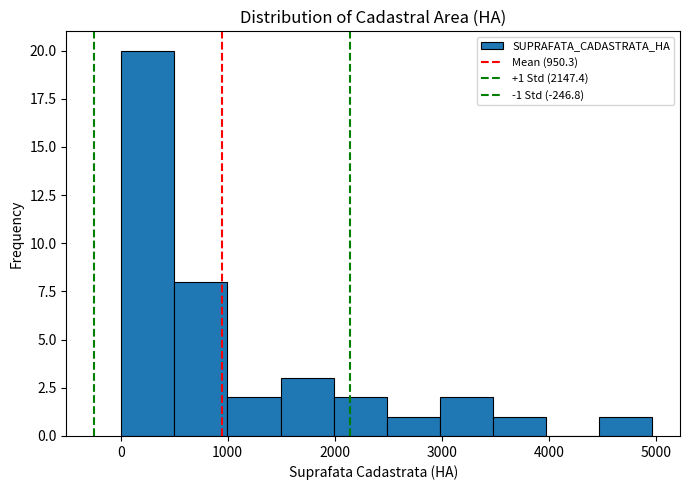

Which range on the x-axis has the tallest bar?

0 to 500